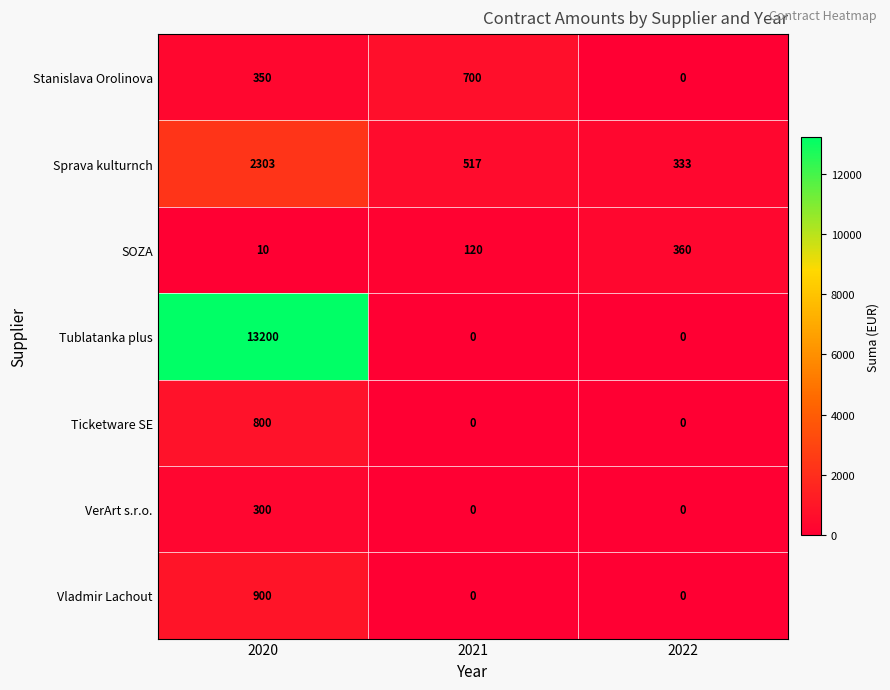

Count the number of data series in this chart.

7